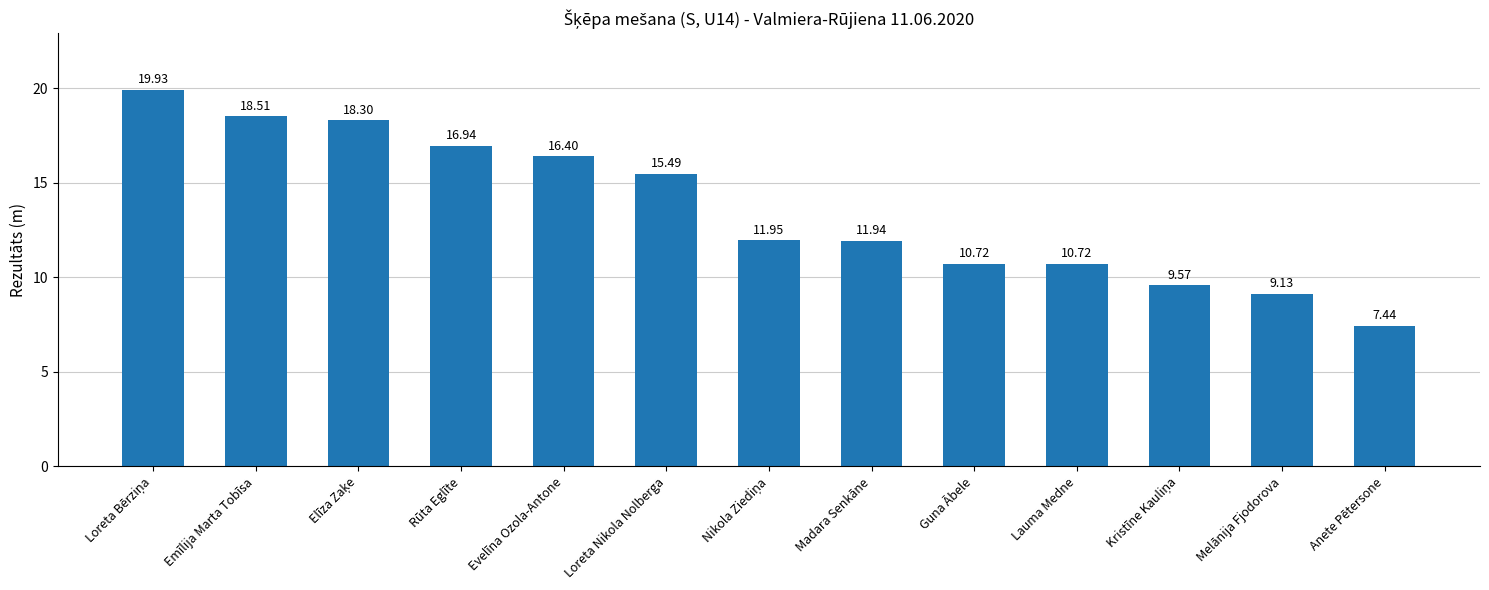

What is the change in value from Evelīna Ozola-Antone to Melānija Fjodorova?

-7.3